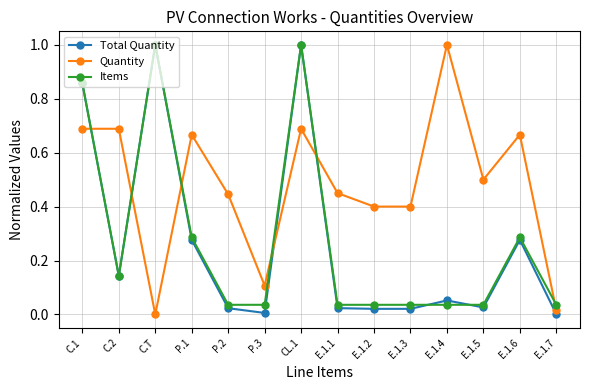

At which category does Total Quantity reach its first local valley?

C.2